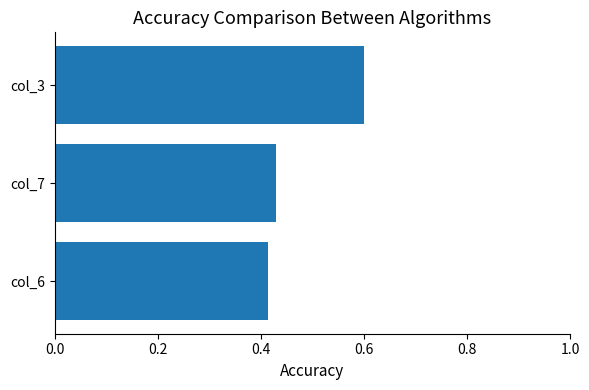

List the labels in order of value, smallest first.

col_6, col_7, col_3